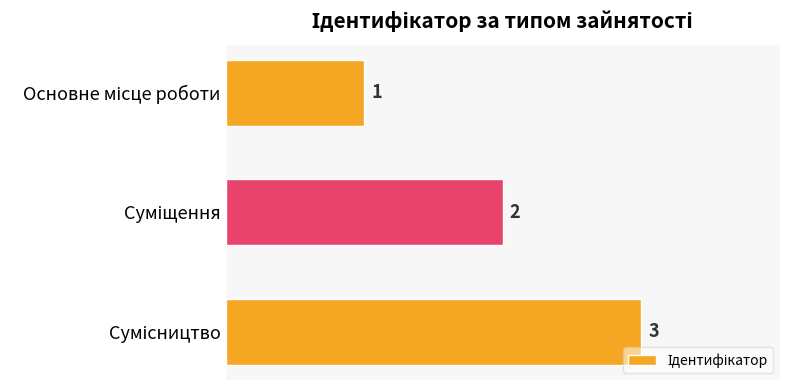

What is the greatest value displayed?

3